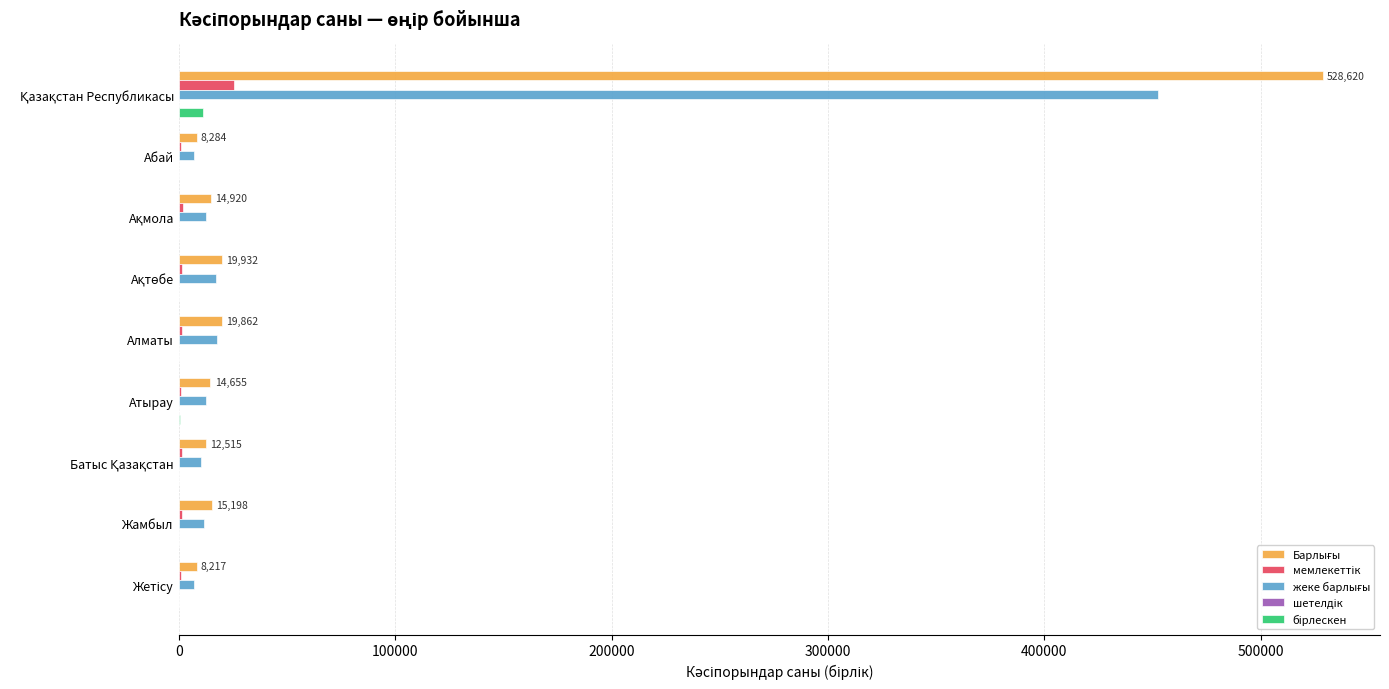

What is the greatest value displayed?

528620